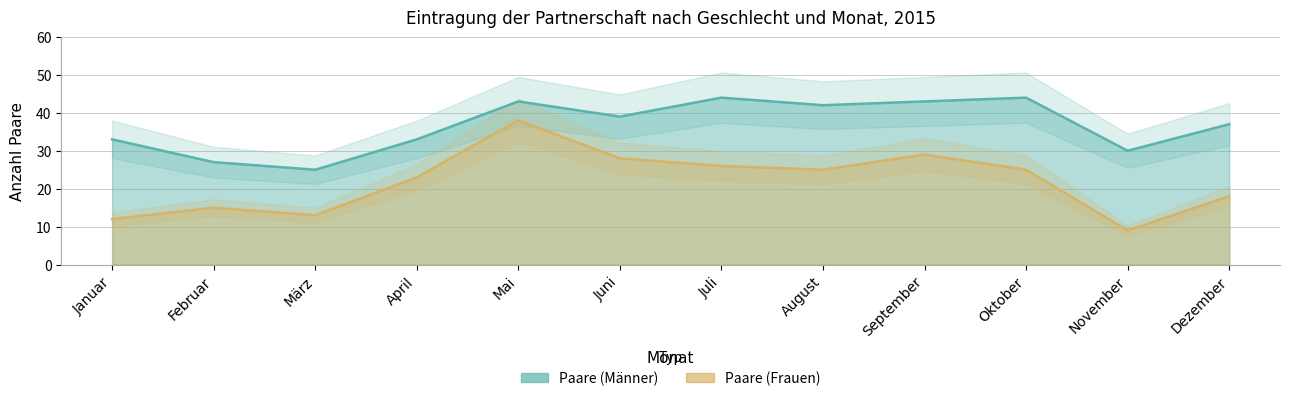

At which category is the sum across all series the highest?

Mai